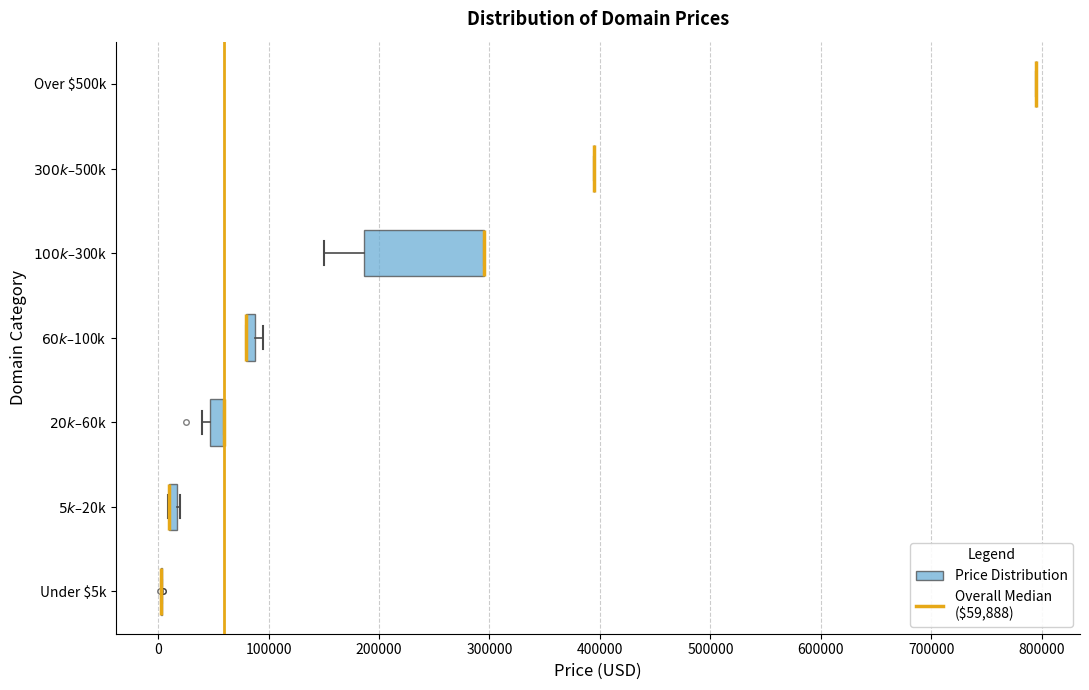

Comparing the boxes themselves (not the whiskers), which one is the widest?

$100k – $300k